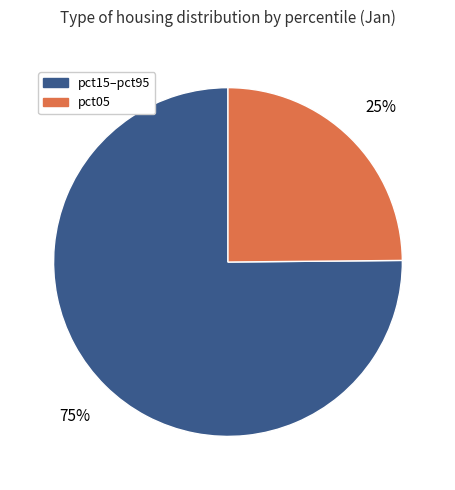

What is the largest slice in the pie chart?

pct15–pct95